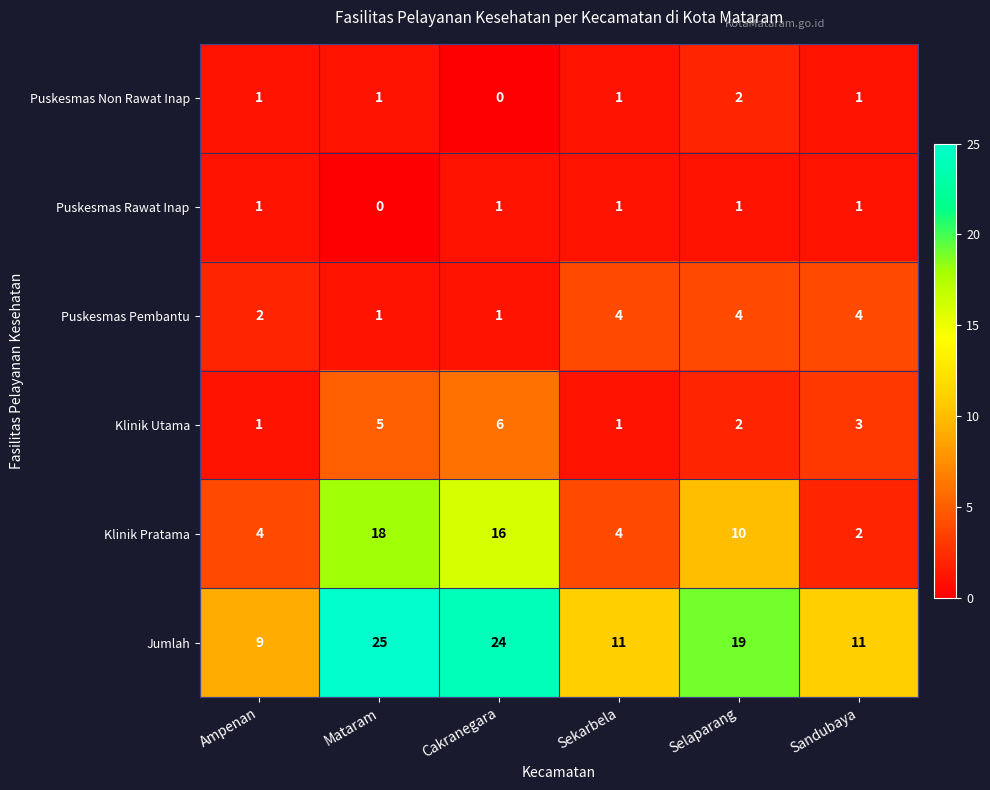

The value of Puskesmas Pembantu at Mataram is 2. True or false?

False